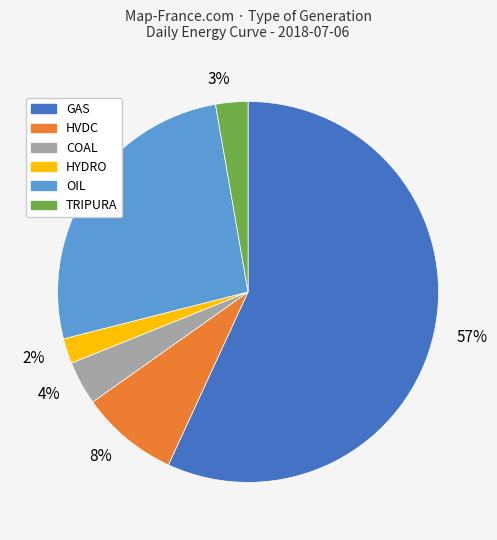

The 2% slice represents 2% of the pie. True or false?

True